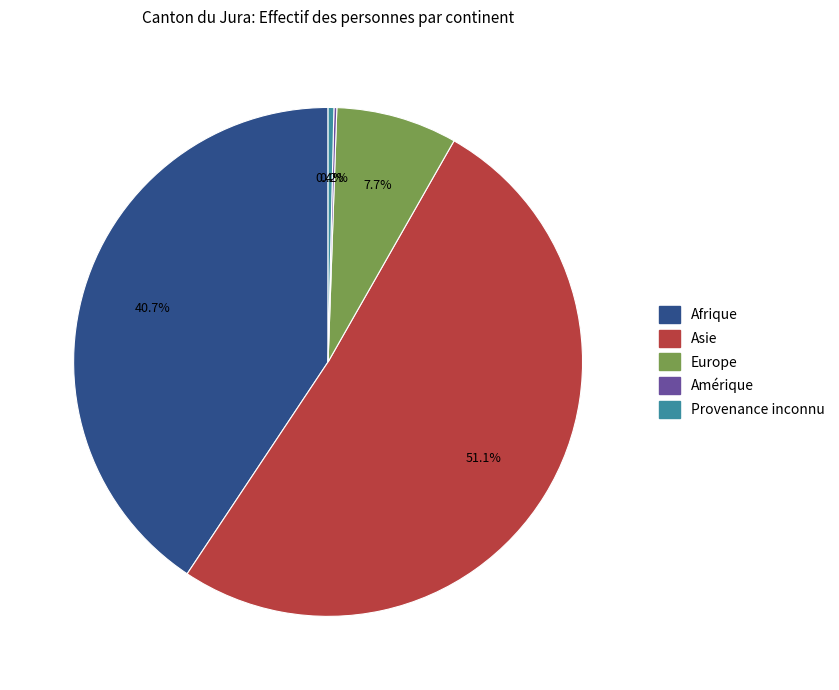

Does any single category account for the majority?

Yes